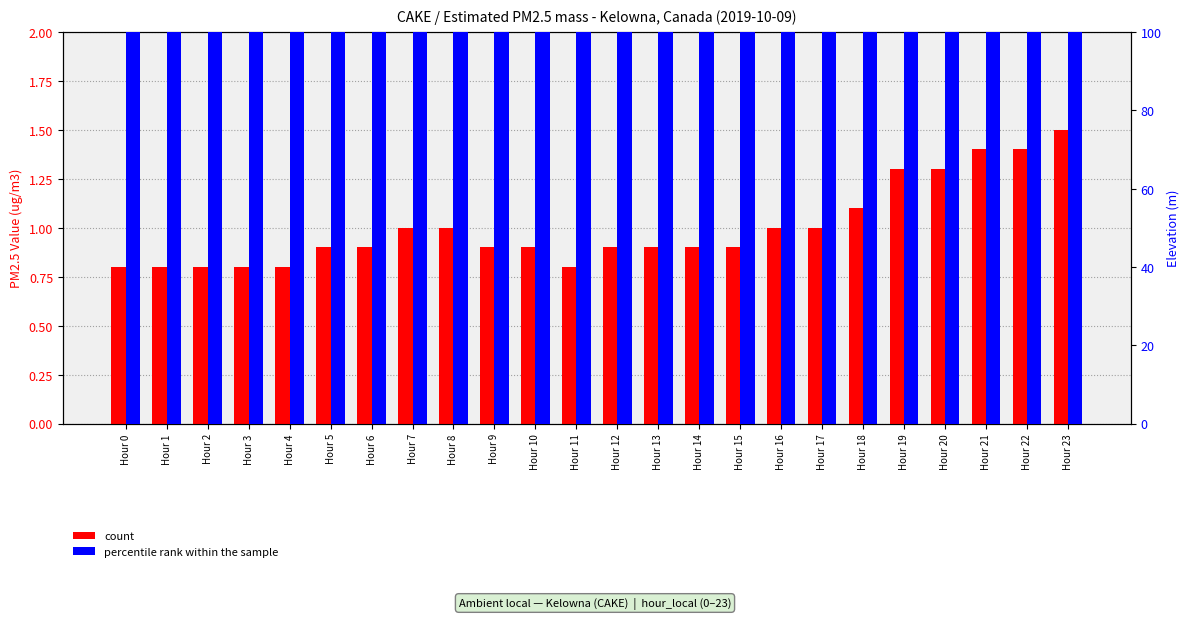

At which category does the chart reach its minimum across all series?

Hour 0